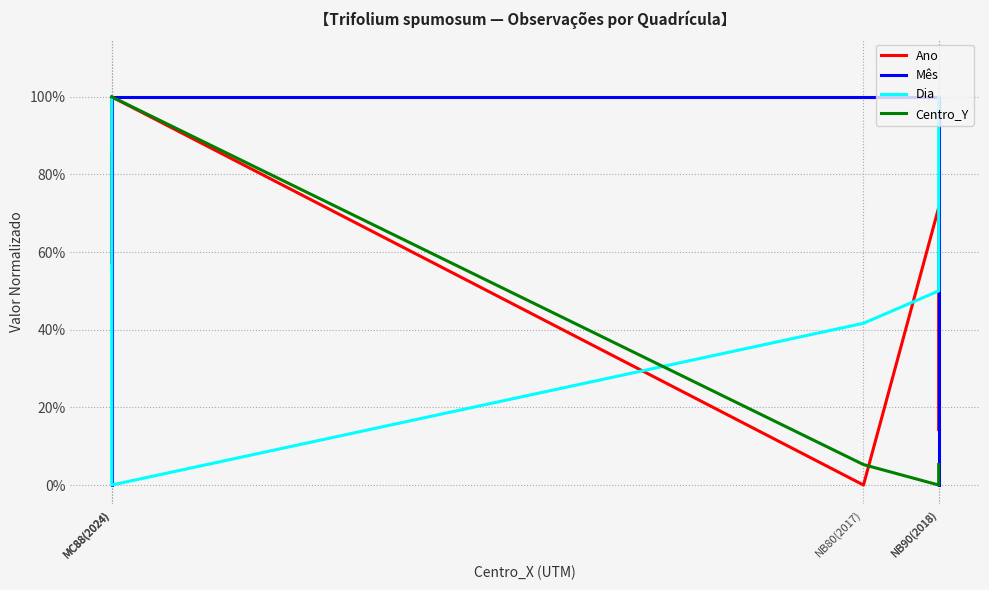

What is the difference between the highest and lowest values at MC88(2024)?

1.0